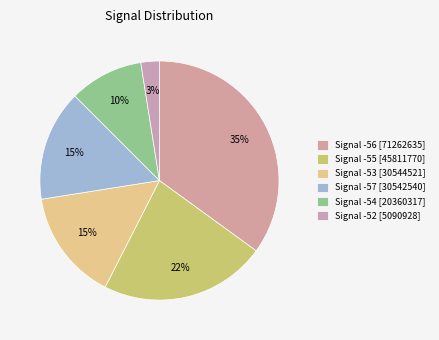

Is there a majority slice in this chart?

No